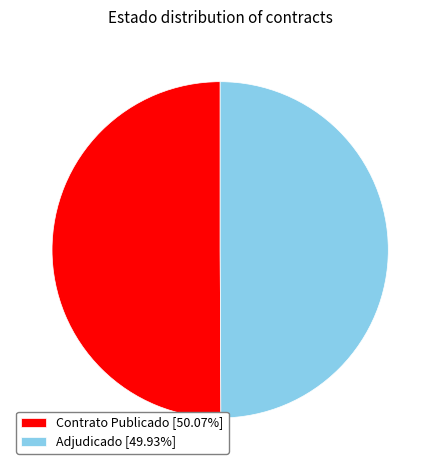

What is the ratio of the value at Adjudicado [49.93%] to the value at Contrato Publicado [50.07%]?

1.0